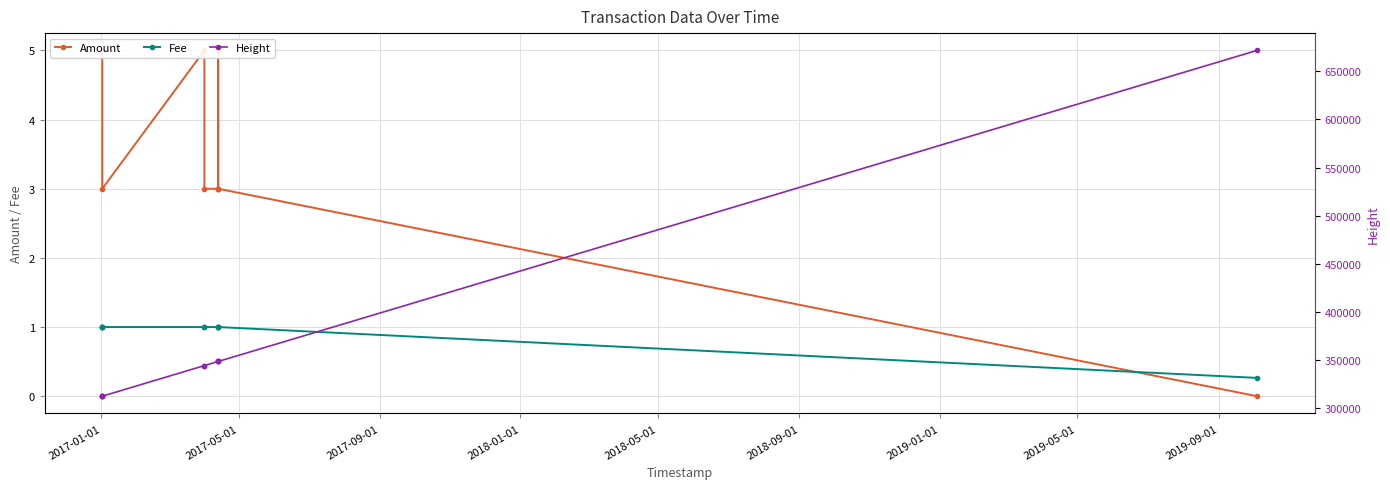

What is the average value of the Height series?

363979.9